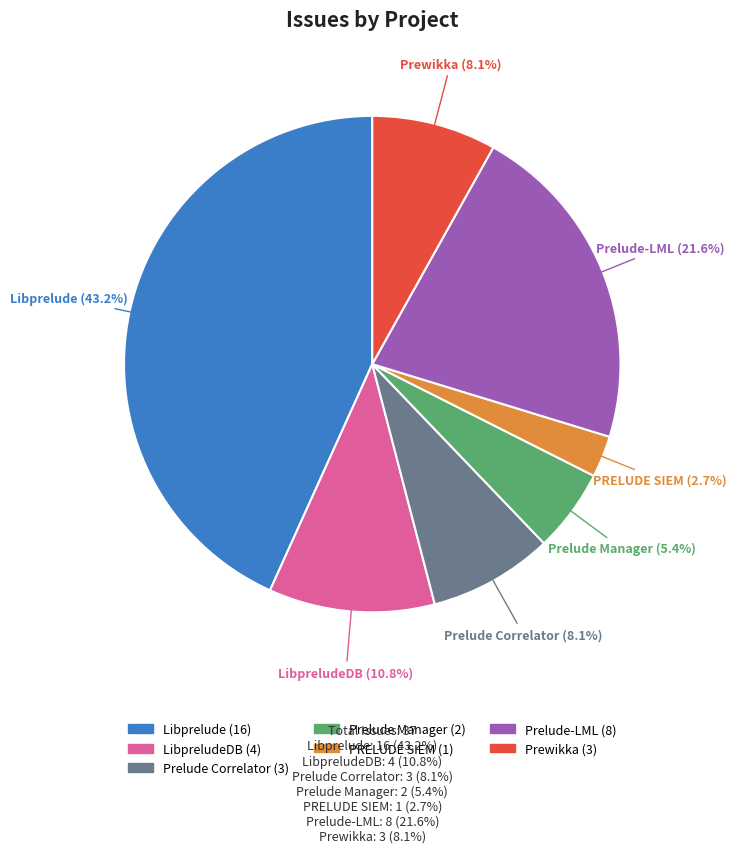

How many slices are in this pie chart?

7